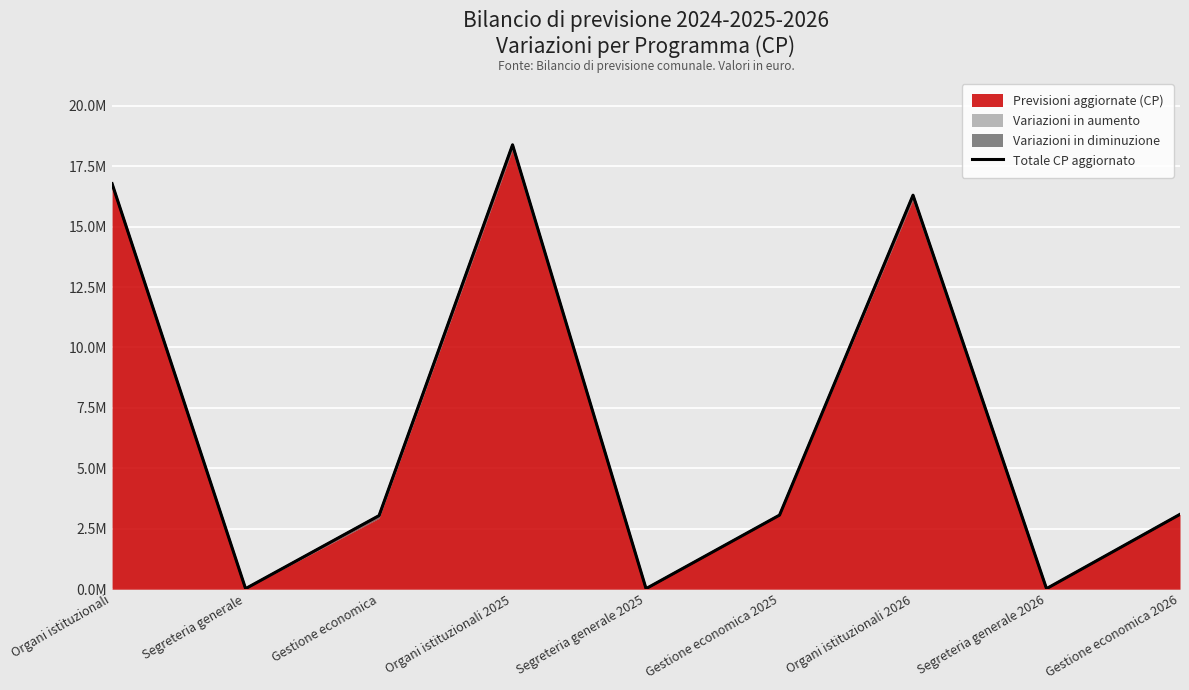

Where is the data nearest to the value 9202931?

Gestione economica 2026